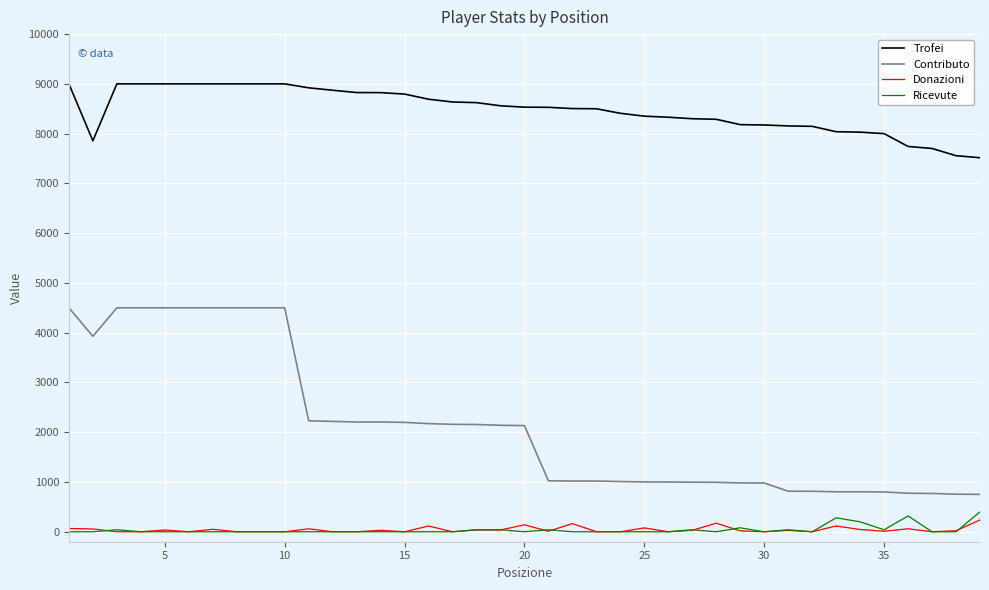

Which series has the largest total across all categories?

Trofei